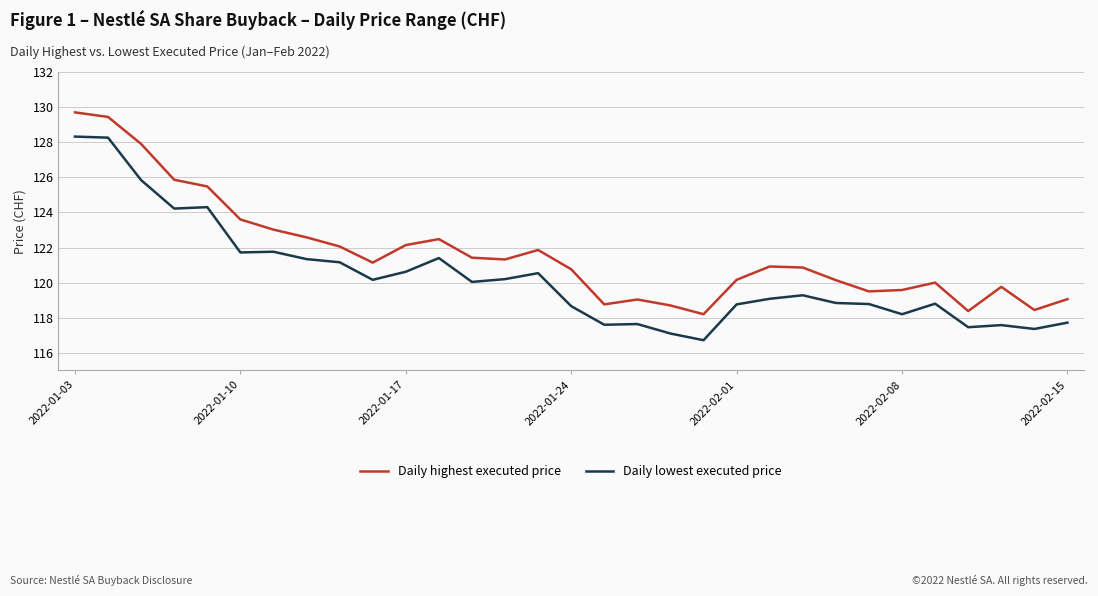

True or false: Daily highest executed price and Daily lowest executed price cross at least once.

False